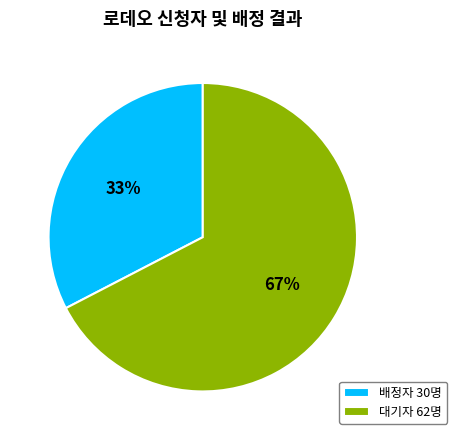

Which slice represents more than half of the pie?

대기자 62명